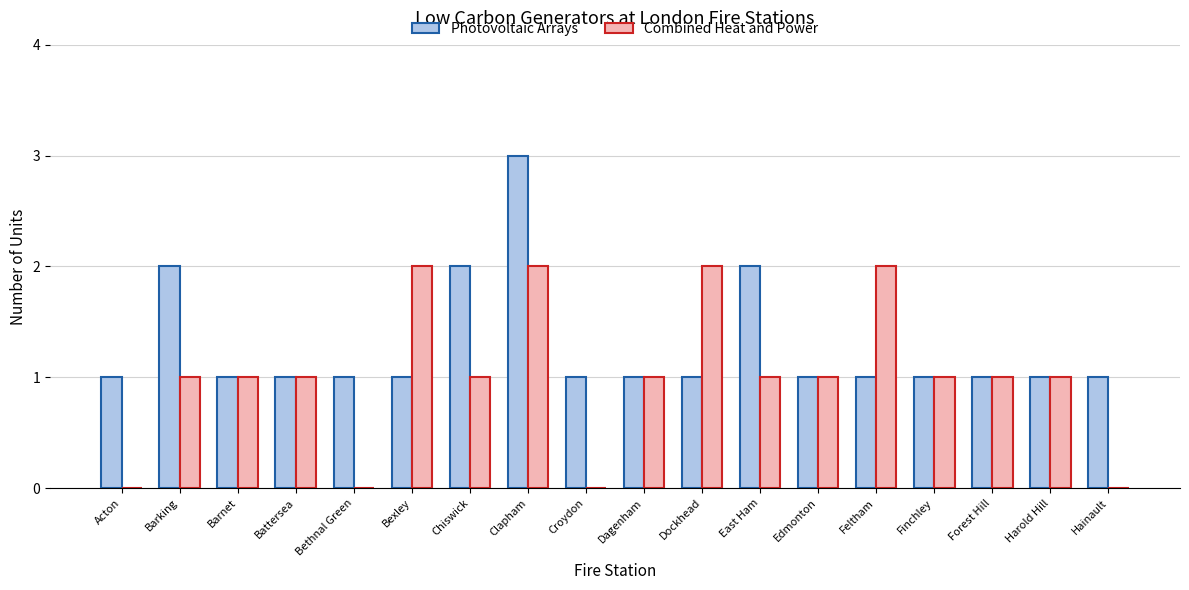

Reading left to right, transcribe all the data shown in this chart.

Photovoltaic Arrays: Acton=1	Barking=2	Barnet=1	Battersea=1	Bethnal Green=1	Bexley=1	Chiswick=2	Clapham=3	Croydon=1	Dagenham=1	Dockhead=1	East Ham=2	Edmonton=1	Feltham=1	Finchley=1	Forest Hill=1	Harold Hill=1	Hainault=1
Combined Heat and Power: Acton=0	Barking=1	Barnet=1	Battersea=1	Bethnal Green=0	Bexley=2	Chiswick=1	Clapham=2	Croydon=0	Dagenham=1	Dockhead=2	East Ham=1	Edmonton=1	Feltham=2	Finchley=1	Forest Hill=1	Harold Hill=1	Hainault=0